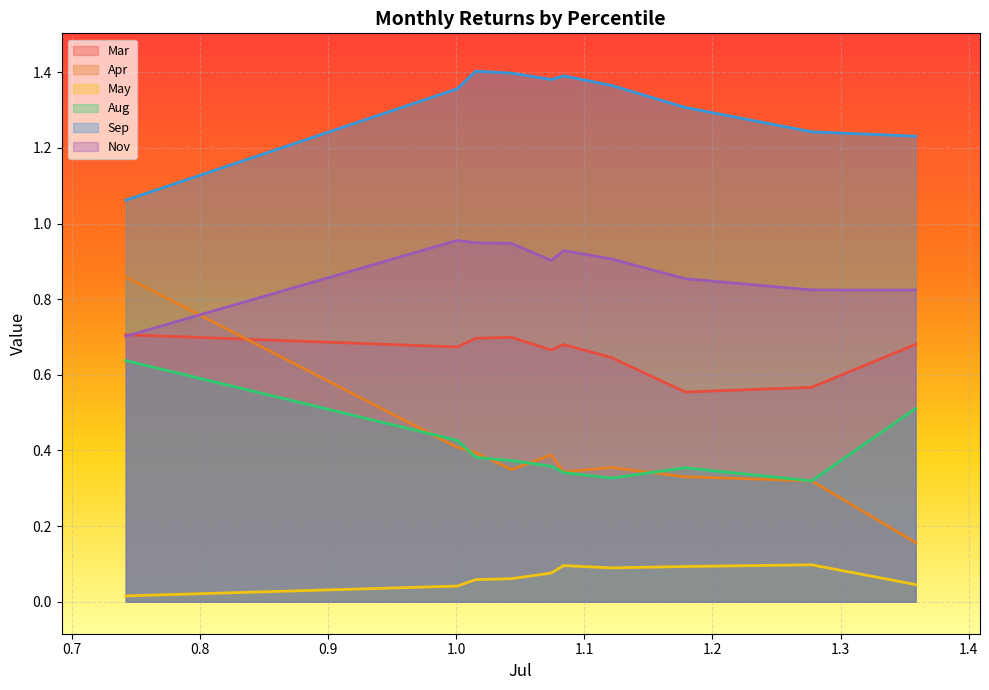

What is the average value of the Aug series?

0.4